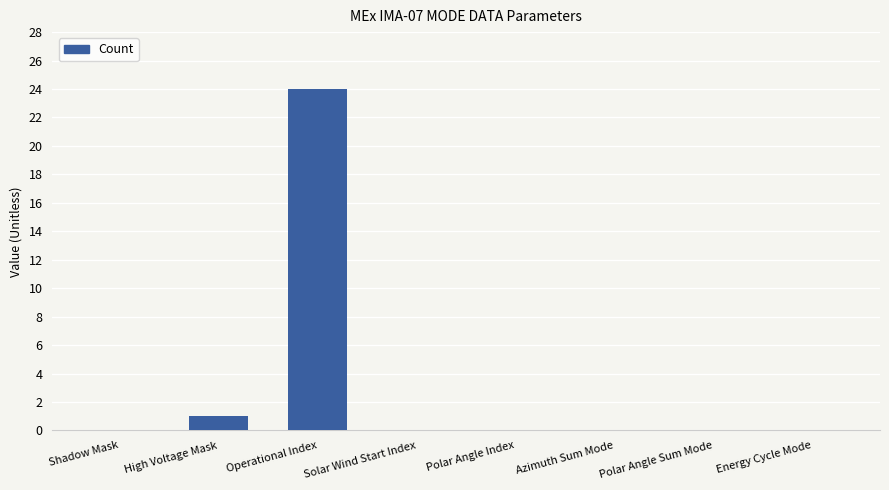

Which label corresponds to the largest value in the chart?

Operational Index